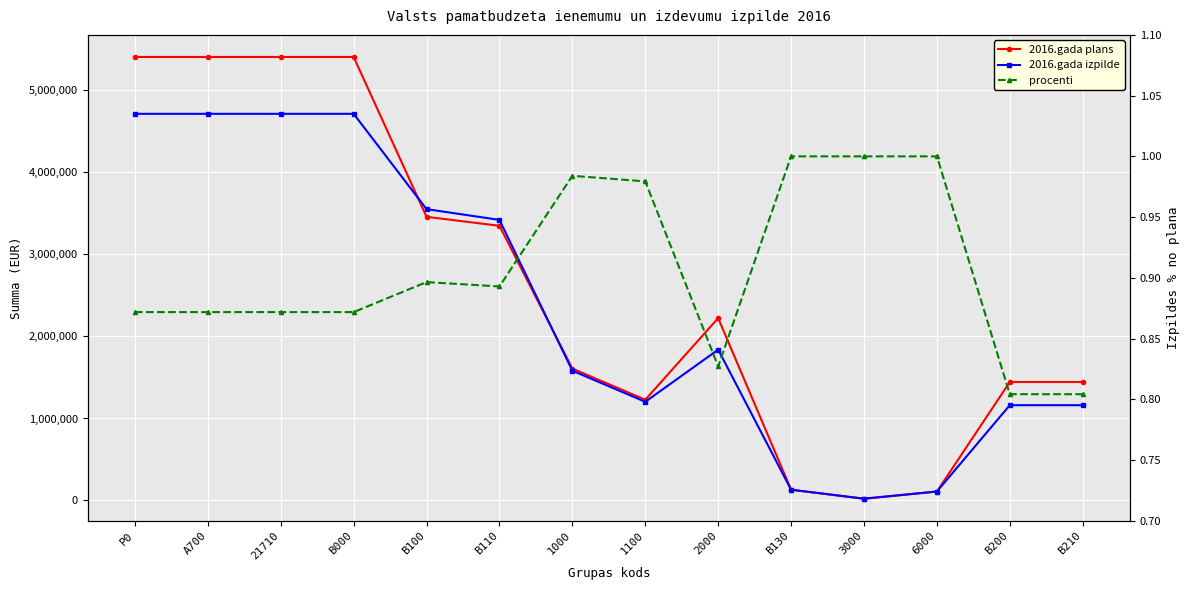

What is the average value of the 2016.gada izpilde series?

2360220.9